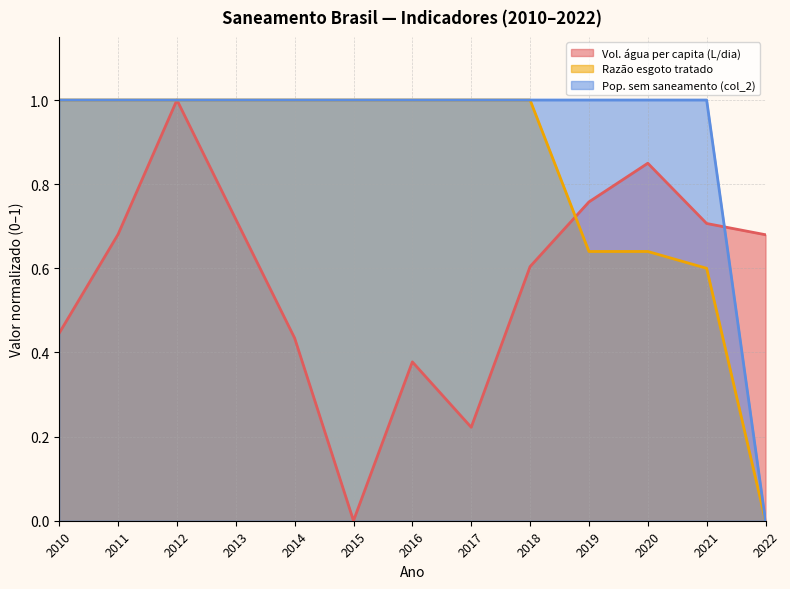

Reading right to left, extract all data points from this chart.

Volume de água consumida per capita (li...): 2022=0.7	2021=0.7	2020=0.8	2019=0.8	2018=0.6	2017=0.2	2016=0.4	2015=0.0	2014=0.4	2013=0.7	2012=1.0	2011=0.7	2010=0.4
Razão entre volume de esgoto tratado e ...: 2022=0.0	2021=0.6	2020=0.6	2019=0.6	2018=1.0	2017=1.0	2016=1.0	2015=1.0	2014=1.0	2013=1.0	2012=1.0	2011=1.0	2010=1.0
Parcela da população total que mora em ... (col_2): 2022=0.0	2021=1.0	2020=1.0	2019=1.0	2018=1.0	2017=1.0	2016=1.0	2015=1.0	2014=1.0	2013=1.0	2012=1.0	2011=1.0	2010=1.0